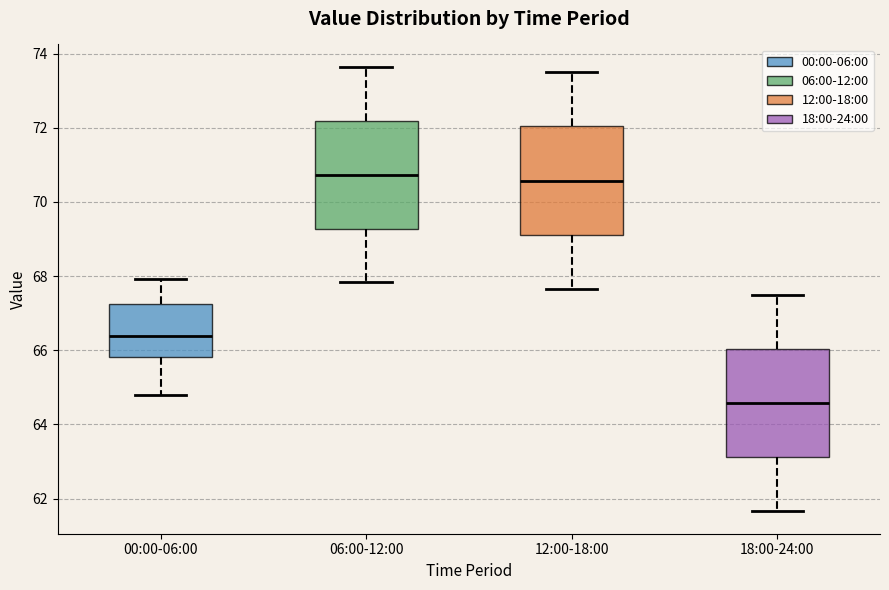

Reading left to right, transcribe this box plot: for each box, give where its median line is, the range the box spans, and where its two whiskers end, as read against the y-axis. The values are not printed on the chart, so give them approximately, as read against the axis.

00:00-06:00: median 66.4, box 65.8 to 67.2, whiskers 64.8 to 68.0
06:00-12:00: median 70.8, box 69.2 to 72.2, whiskers 67.8 to 73.6
12:00-18:00: median 70.6, box 69.2 to 72.0, whiskers 67.6 to 73.6
18:00-24:00: median 64.6, box 63.2 to 66.0, whiskers 61.6 to 67.6